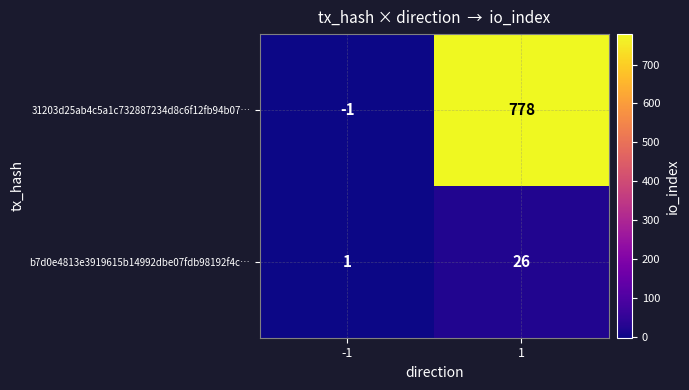

Count the number of categories in the chart.

2